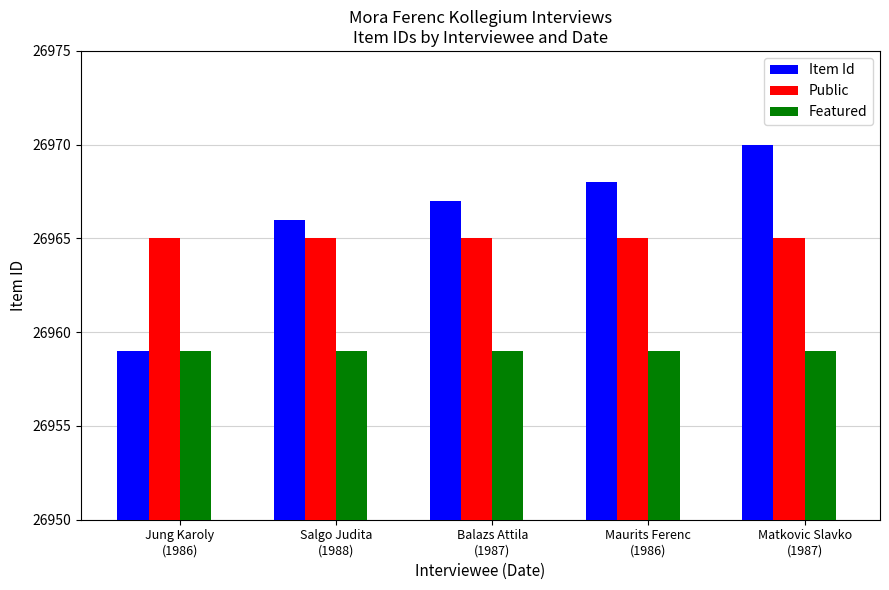

How many bars are there in each group?

3